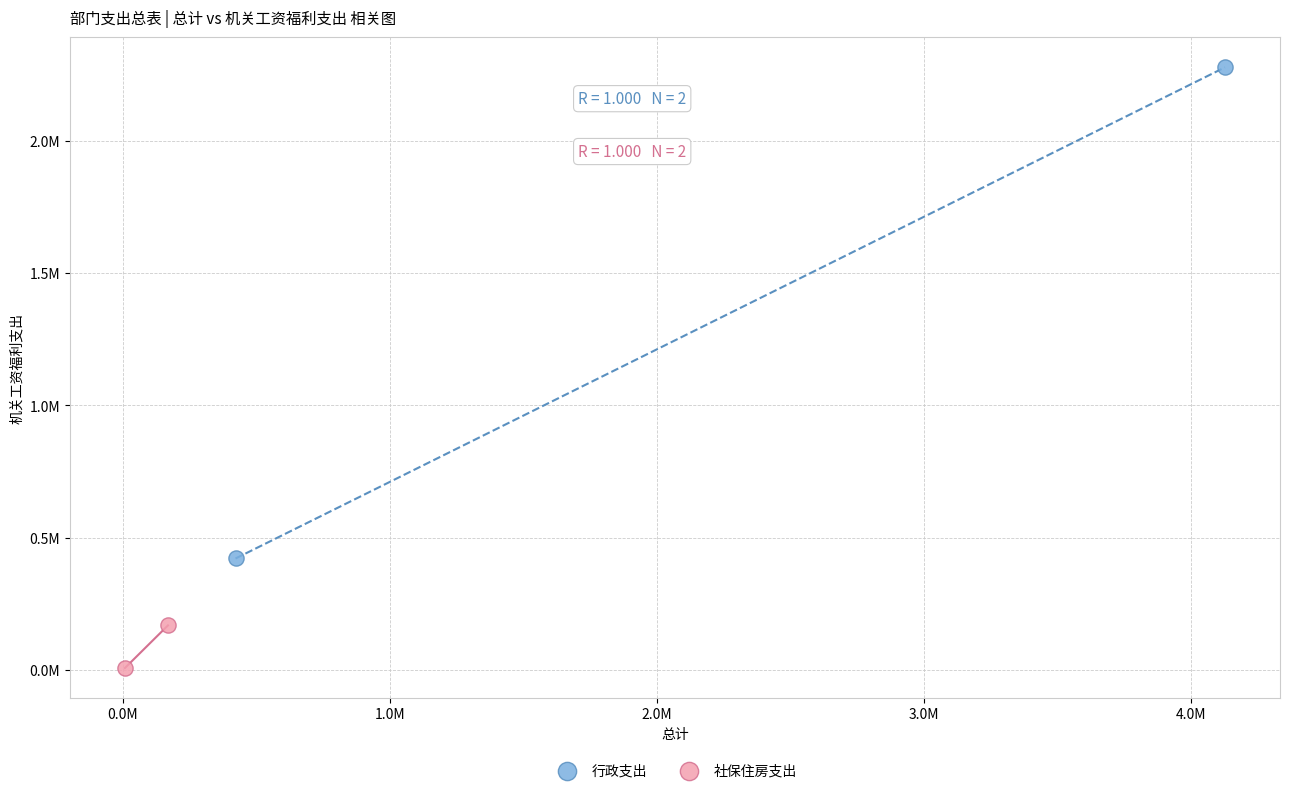

What are all the series names shown in the legend?

行政支出, 社保住房支出